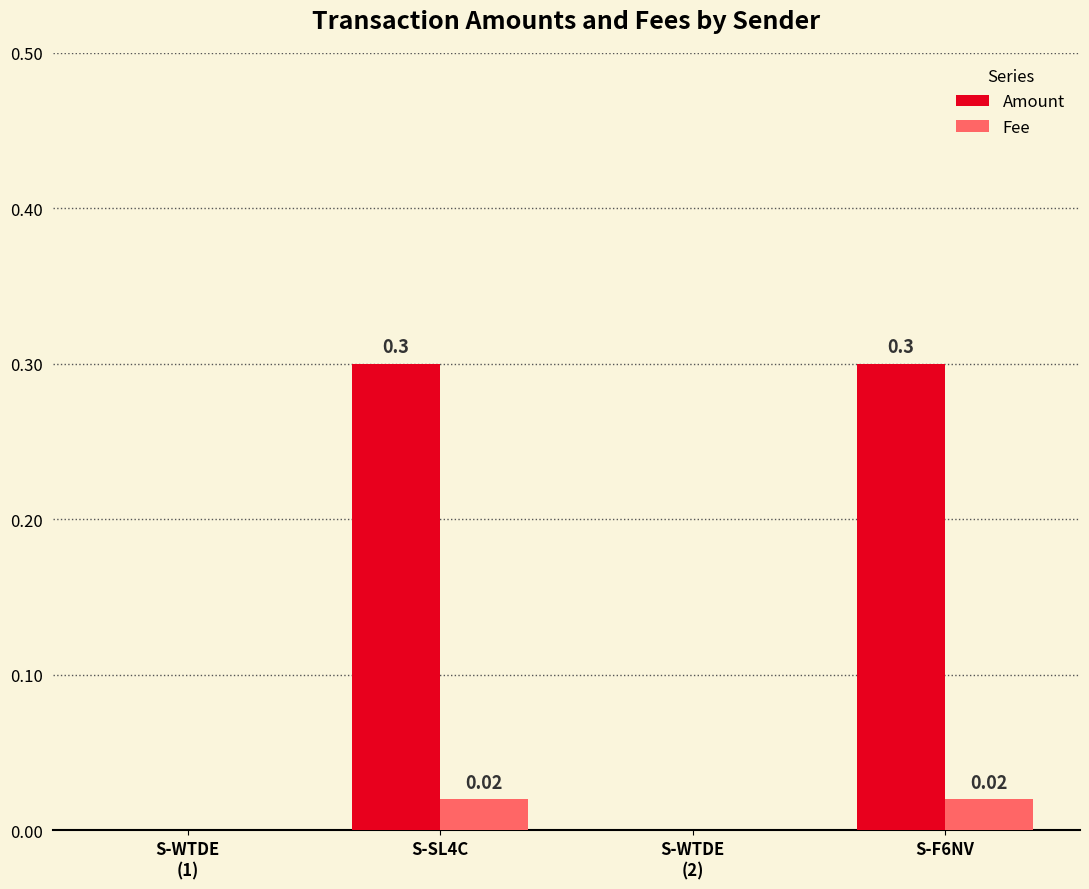

What is the spread (max minus min) of values at S-F6NV?

0.3